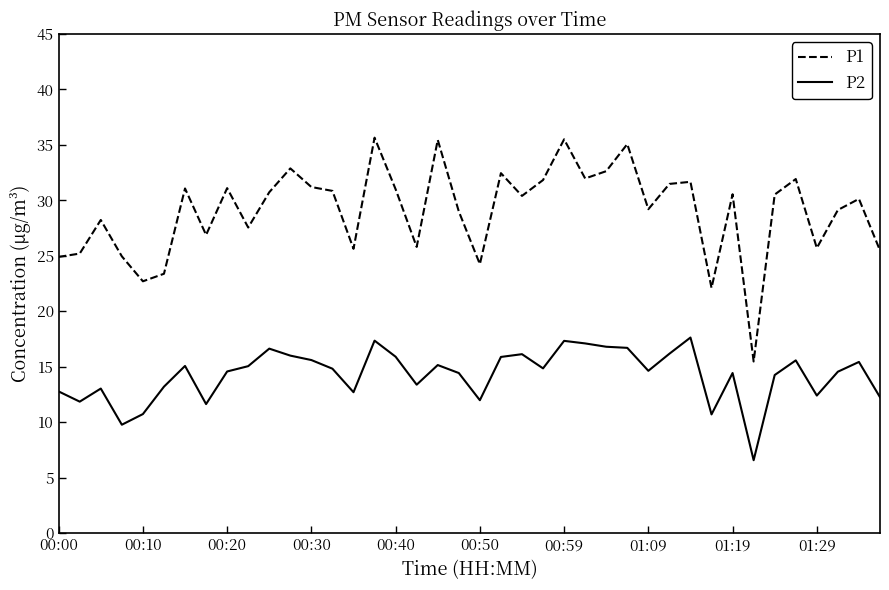

True or false: P1 has more than 2 points higher than both neighbors.

True